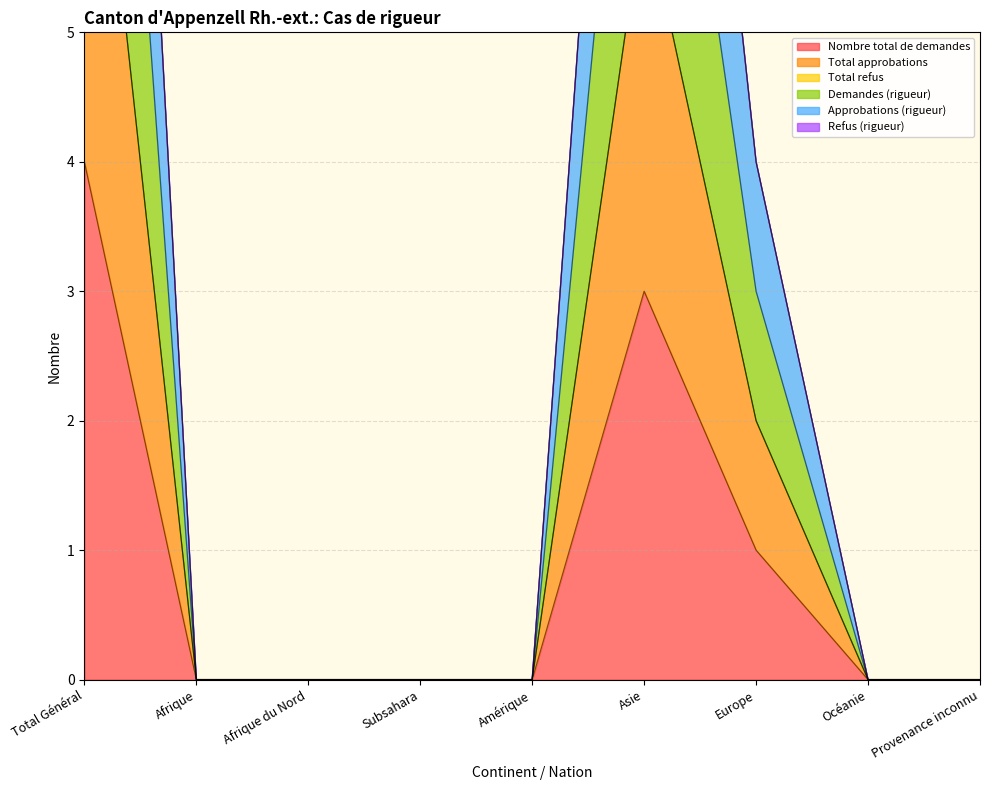

What is the maximum value shown in the chart?

12